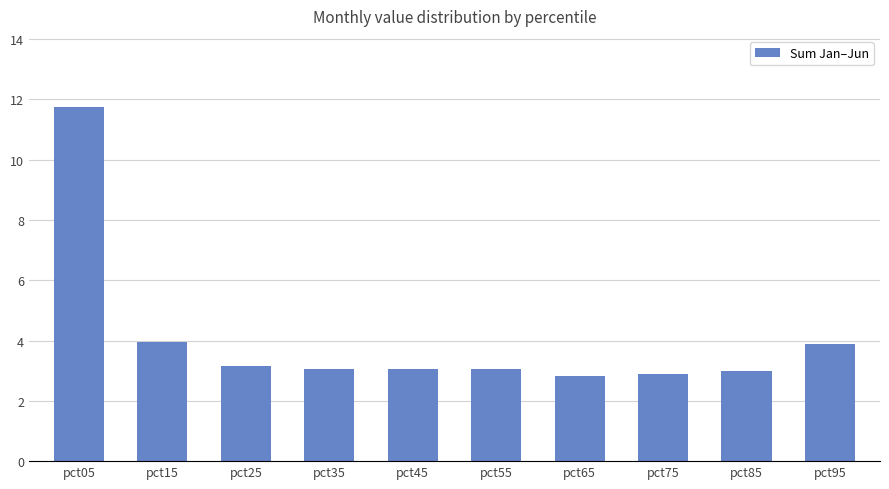

What is the value of the 4th bar from the left?

3.1